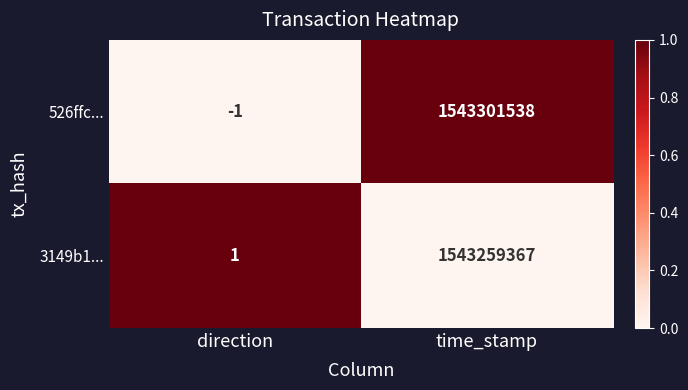

At which category does the chart reach its peak across all series?

time_stamp